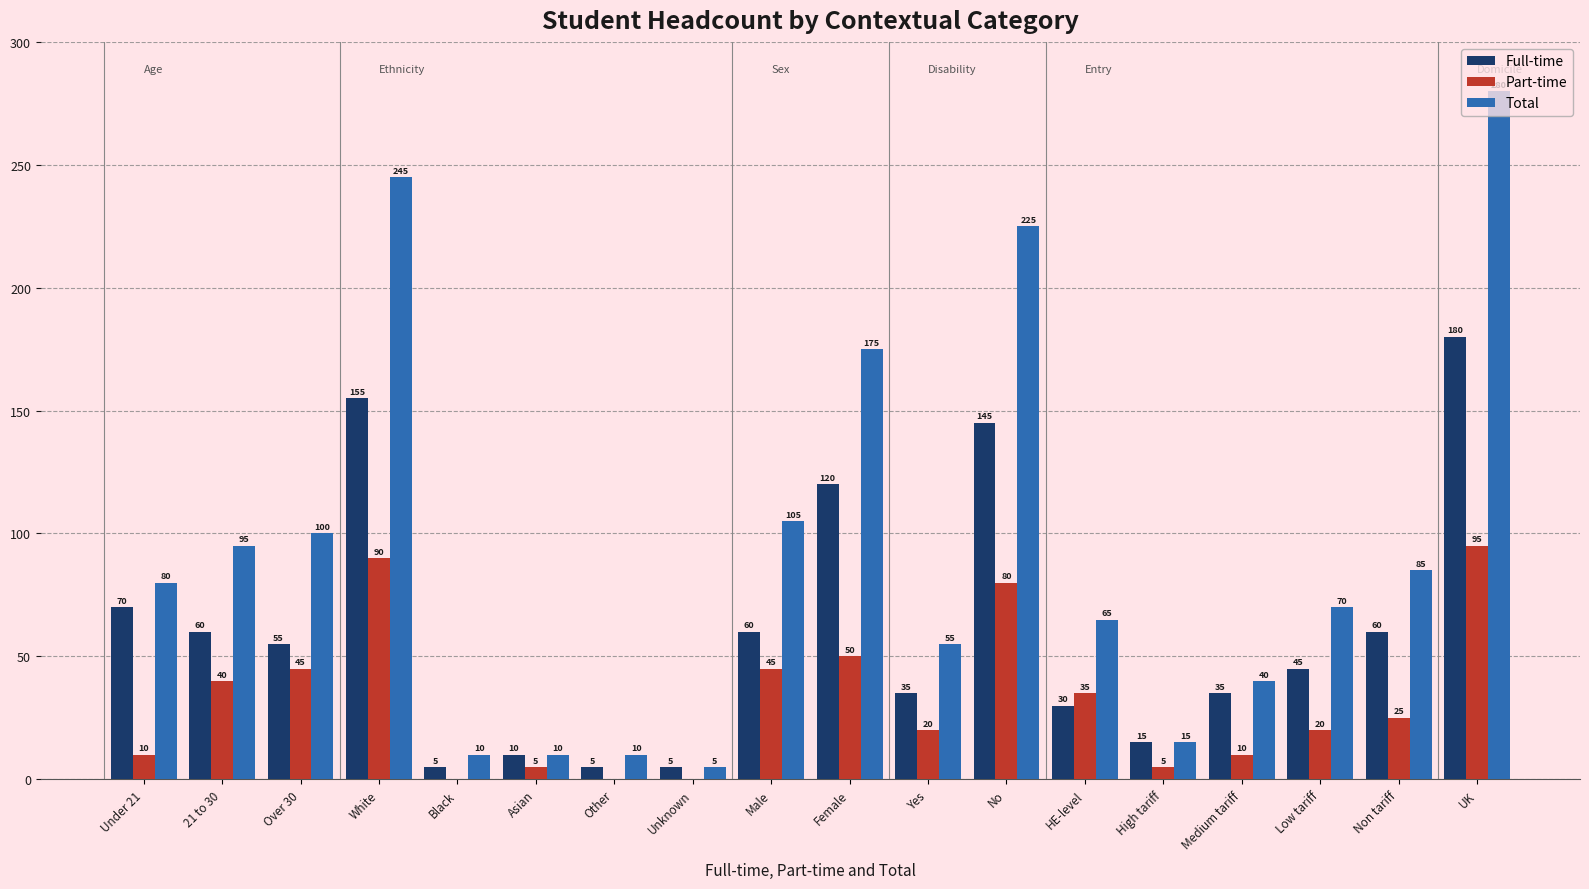

Does the chart contain stacked bars?

No